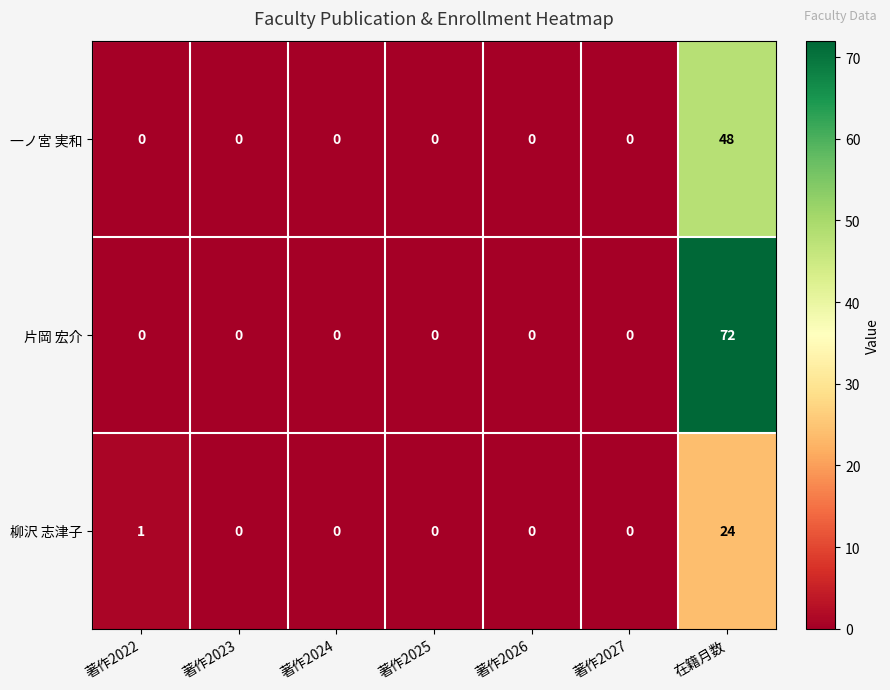

The 片岡 宏介 series shows 32 at 著作2022. True or false?

False